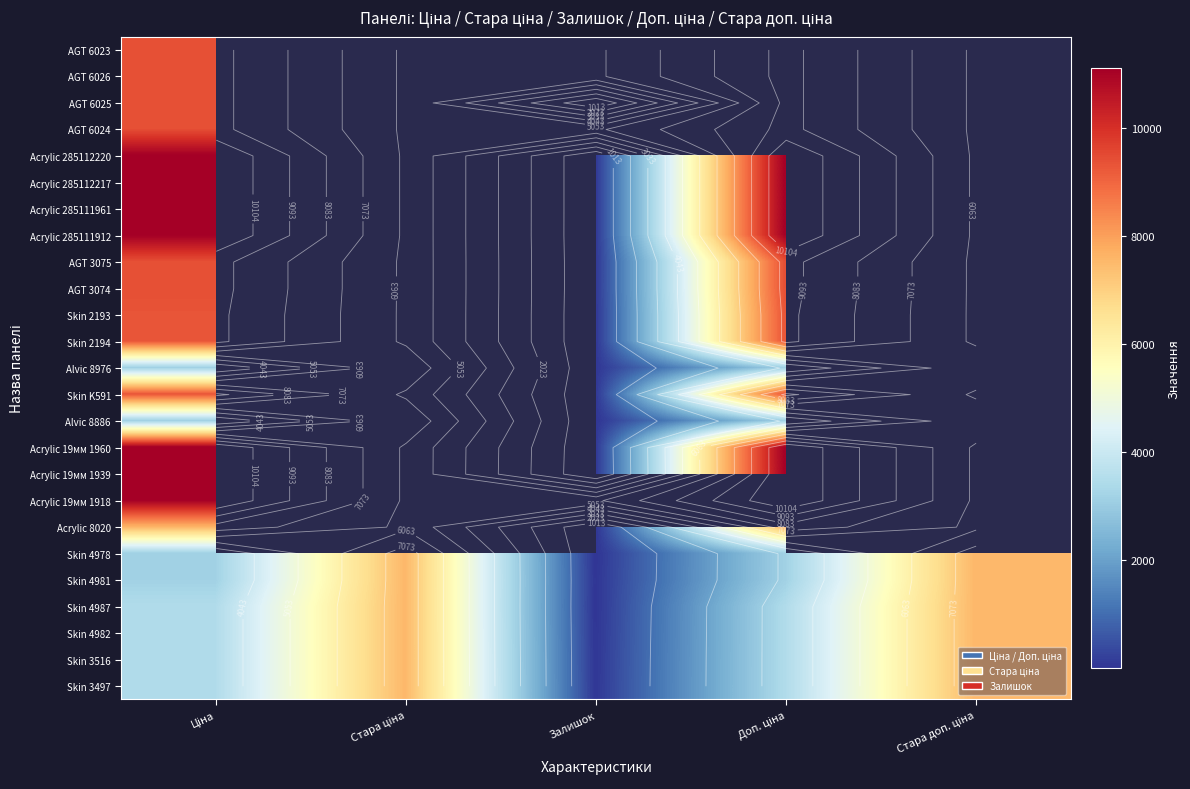

Is it true that Skin 2194 equals 4851.2 at Ціна?

False